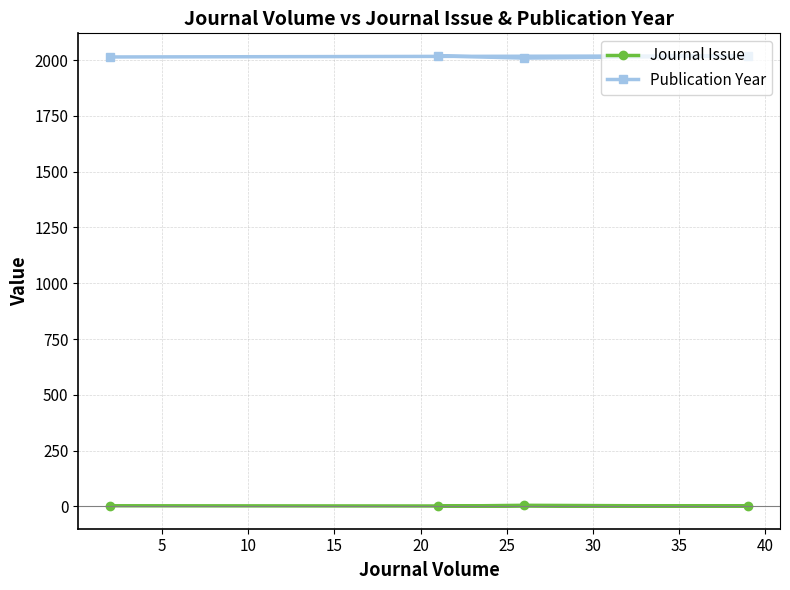

In Journal Issue, how many points are higher than both neighbors (excluding endpoints)?

1